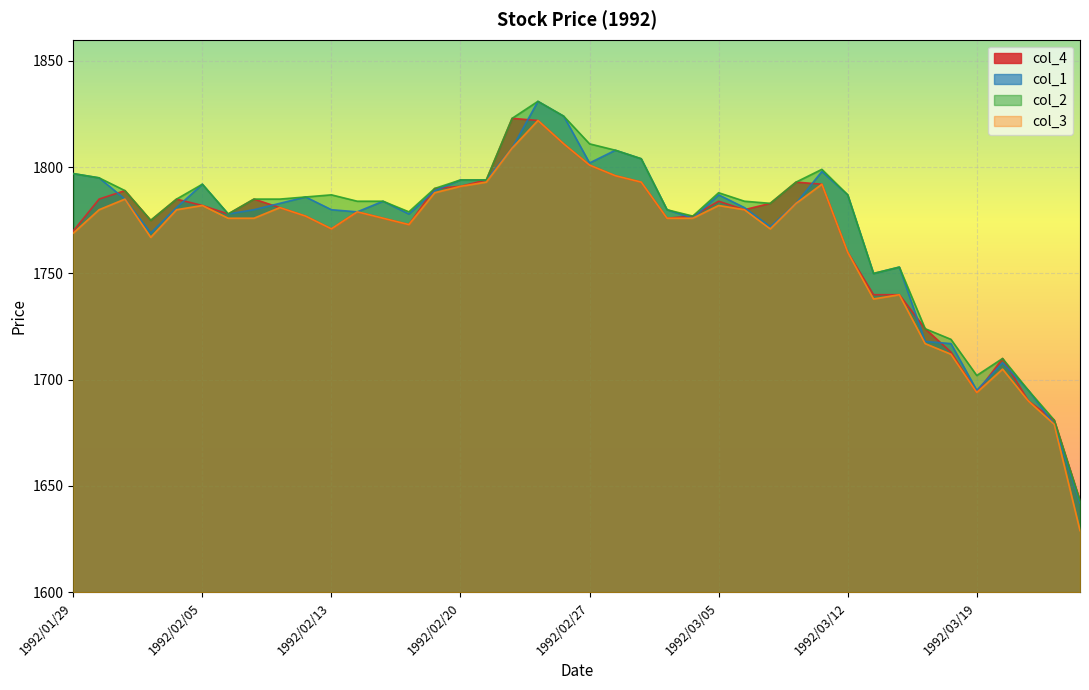

What is the total value across all series at 1992/01/31?

7148